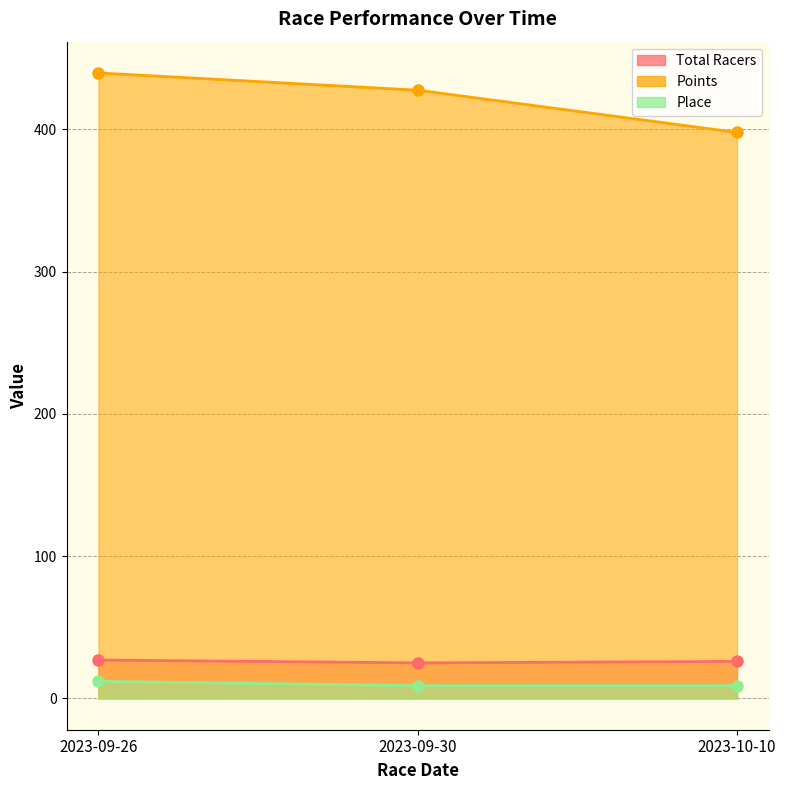

At which category is the sum across all series the highest?

2023-09-26